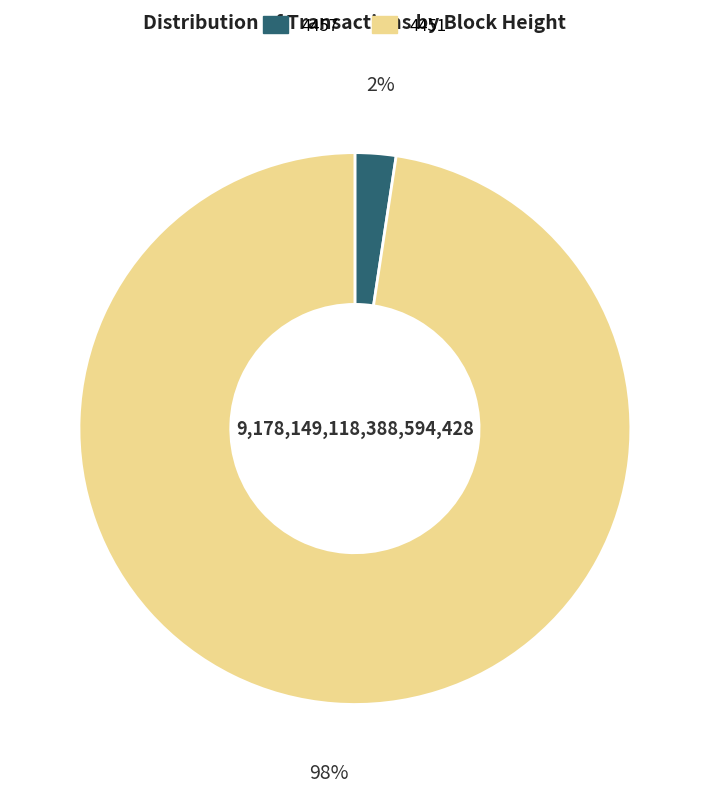

The 4451 slice represents 98% of the pie. True or false?

True